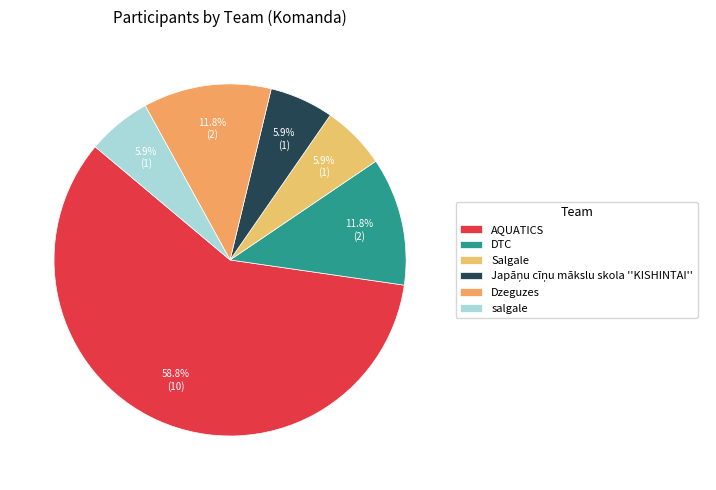

What is the largest slice in the pie chart?

AQUATICS